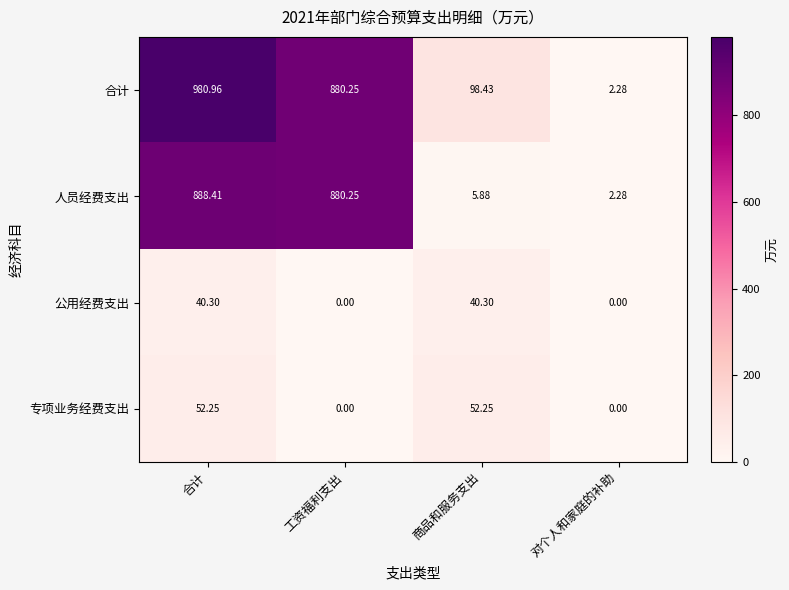

Which series has the largest total across all categories?

合计